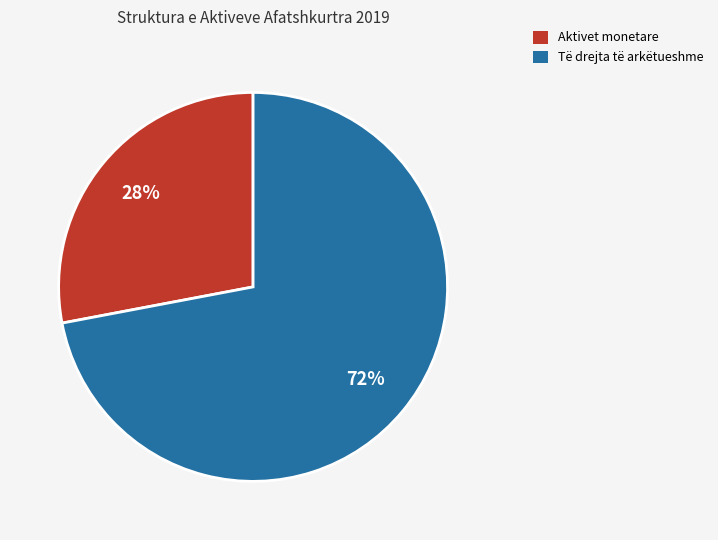

To the nearest percent, what is the difference between the largest and smallest slice percentages?

44%